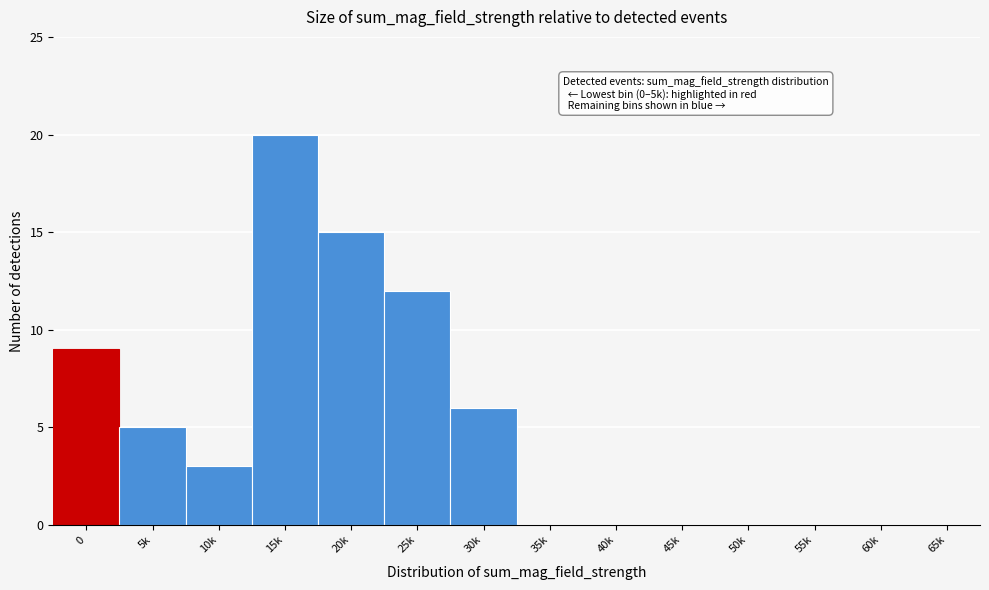

Reading left to right, transcribe all the data shown in this chart.

0=9	5k=5	10k=3	15k=20	20k=15	25k=12	30k=6	35k=0	40k=0	45k=0	50k=0	55k=0	60k=0	65k=0